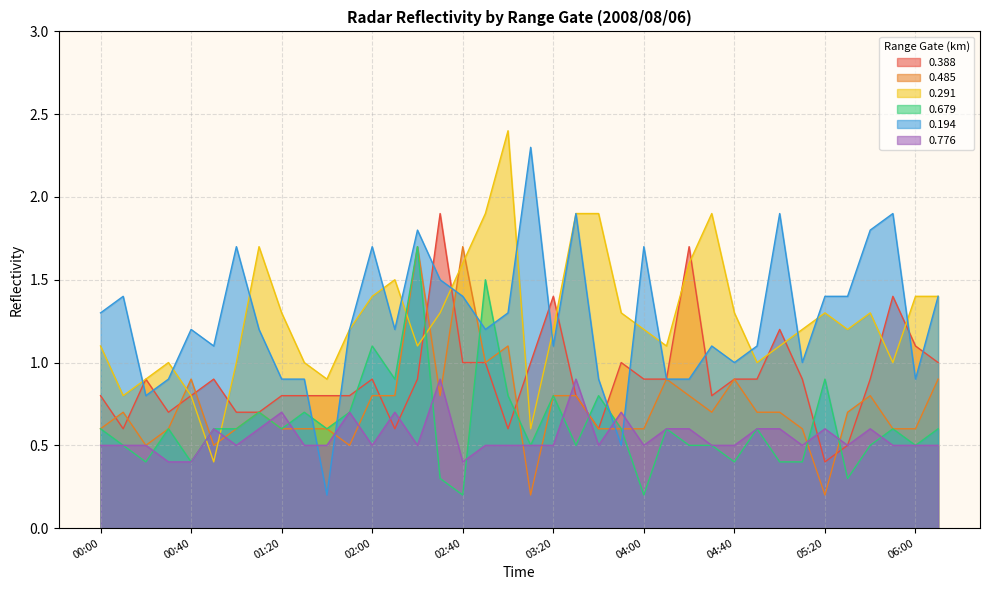

True or false: 0.388 has more than 0 interior local peaks.

True